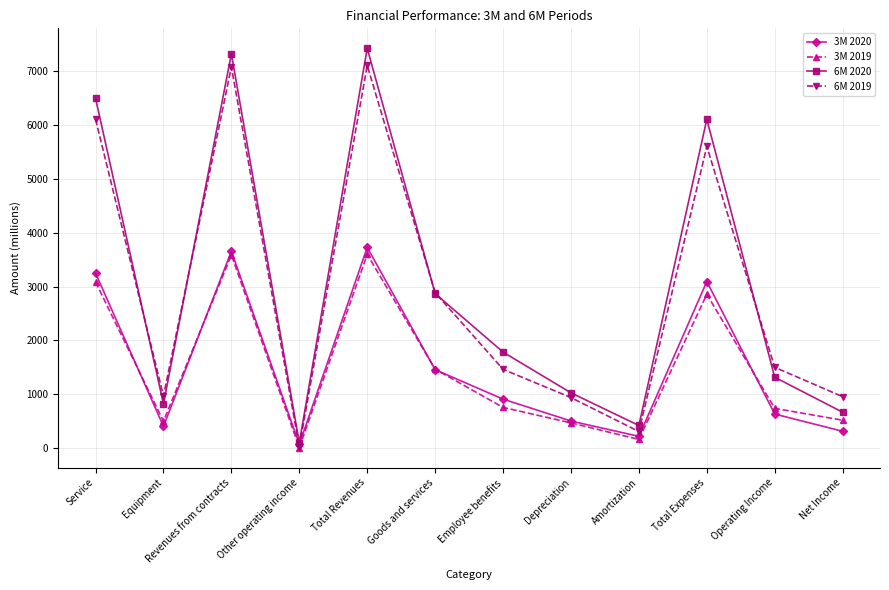

Which series has the widest spread of values?

6M 2020